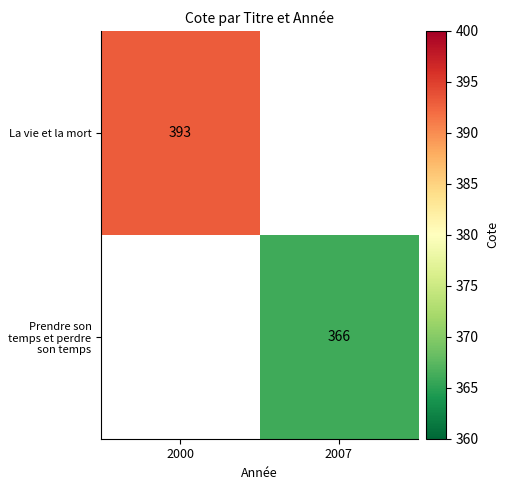

True or false: La vie et la mort has a value of 393 at 2000.

True